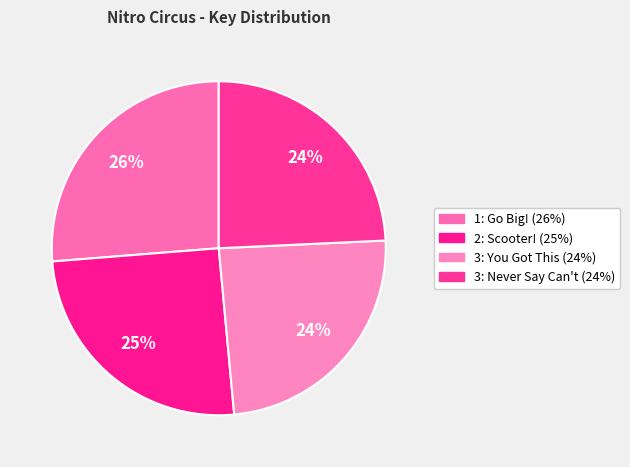

What is the smallest slice in the pie chart?

3: You Got This